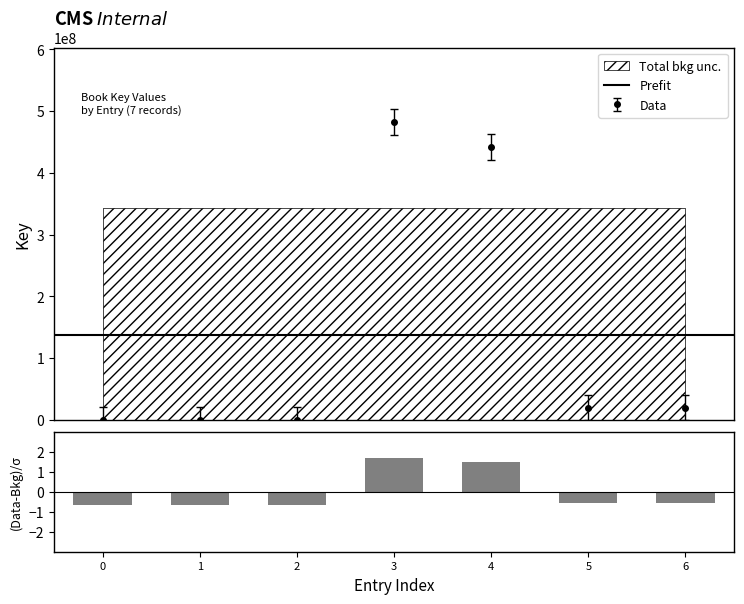

How many data points are less than 19559942?

3